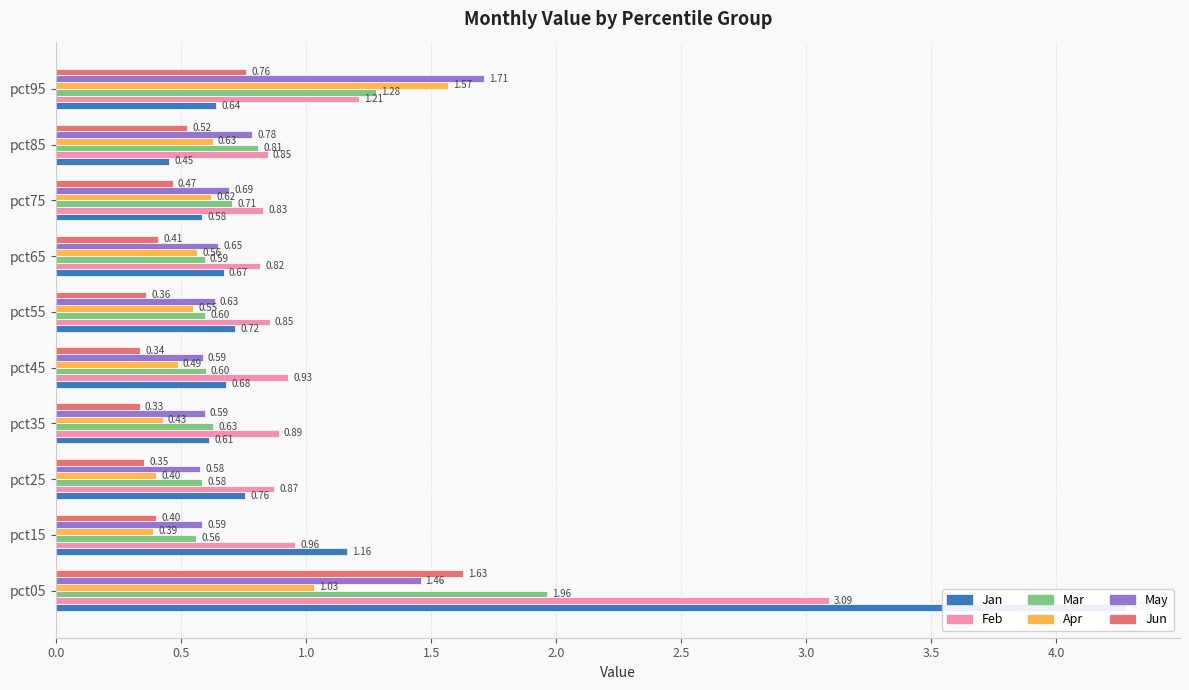

Which series changed the most between pct35 and pct95?

Apr